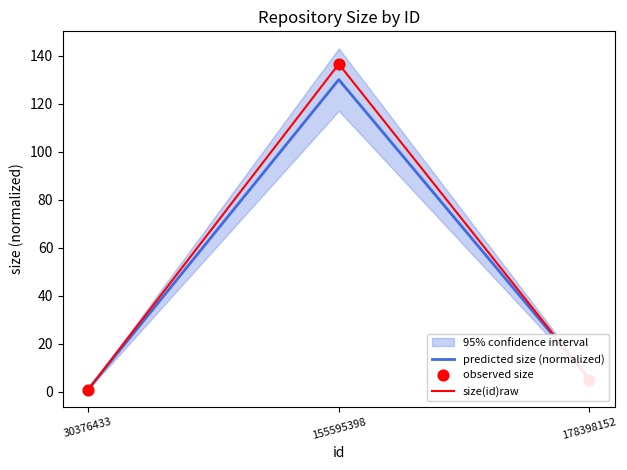

At how many categories does at least one series exceed 75?

1